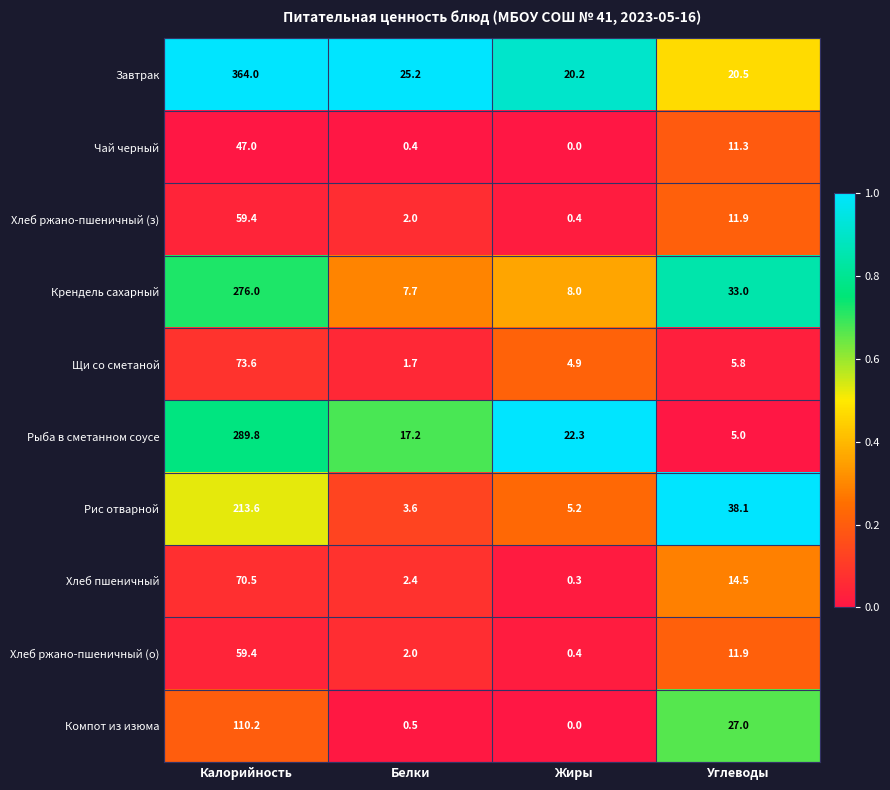

List the labels in order of Хлеб ржано-пшеничный (з) value, smallest first.

Жиры, Белки, Углеводы, Калорийность